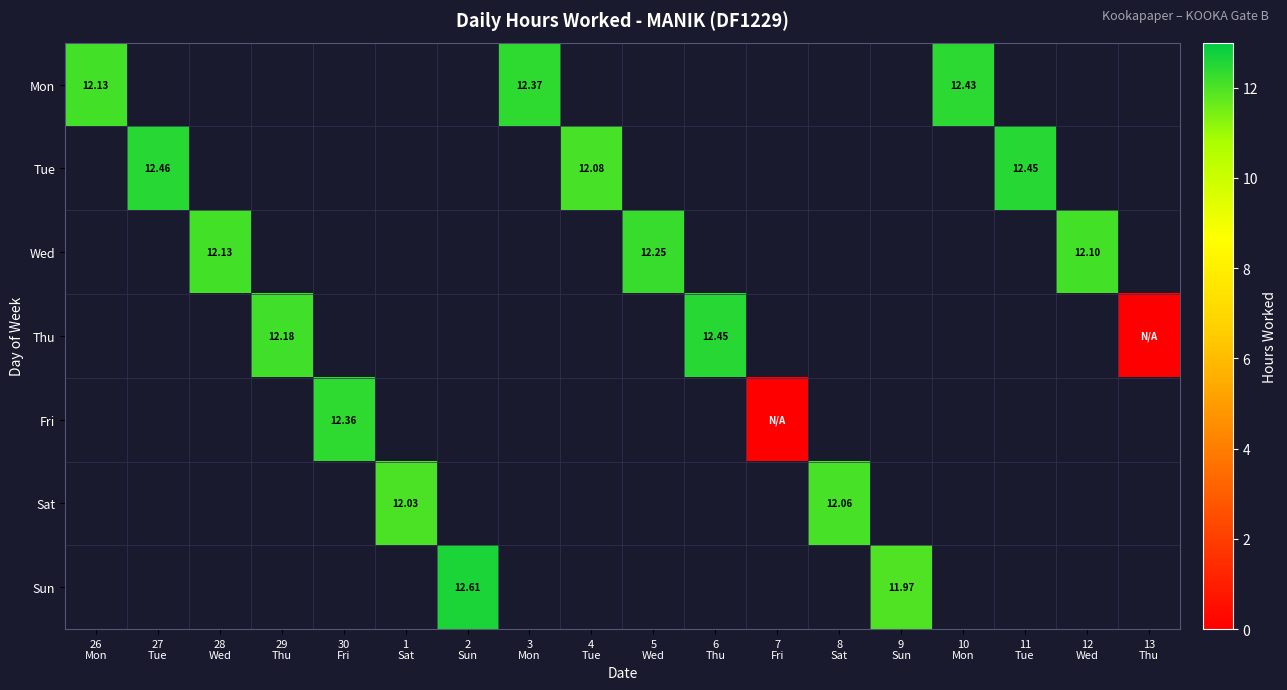

The Sun series shows 12.0 at 9 Sun. True or false?

True